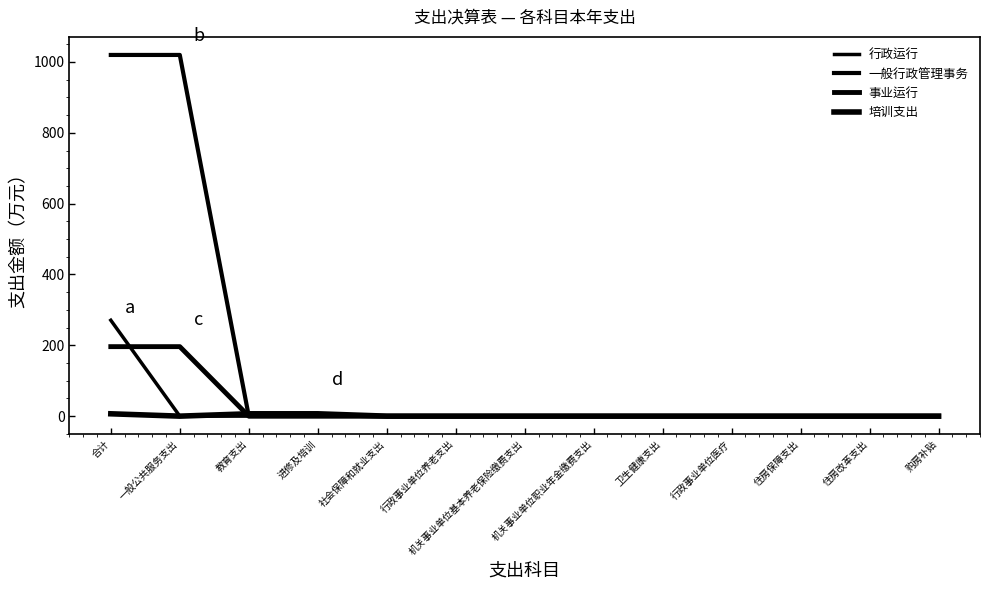

Between which two adjacent categories do 事业运行 and 培训支出 first intersect?

一般公共服务支出 and 教育支出